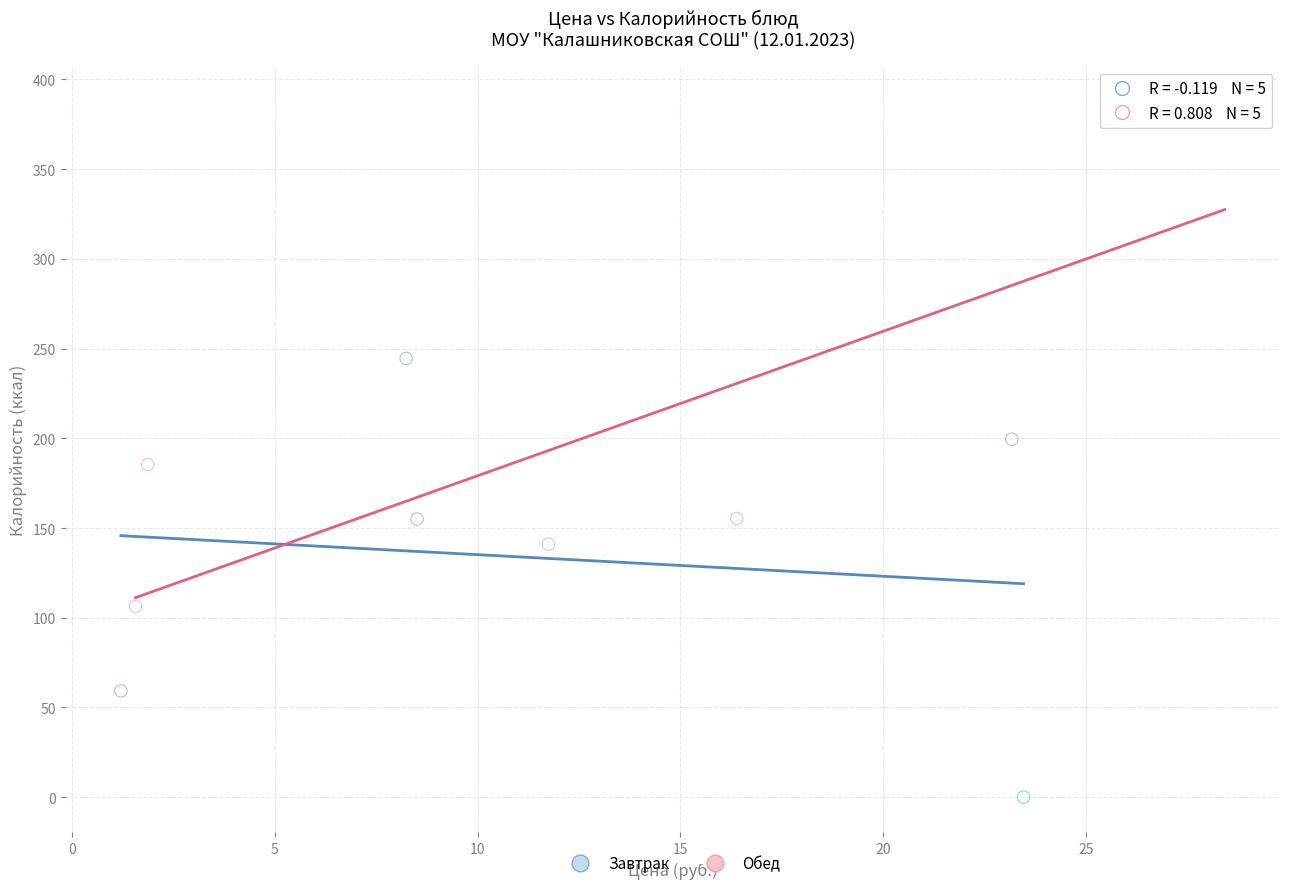

What are all the series names shown in the legend?

Завтрак, Обед